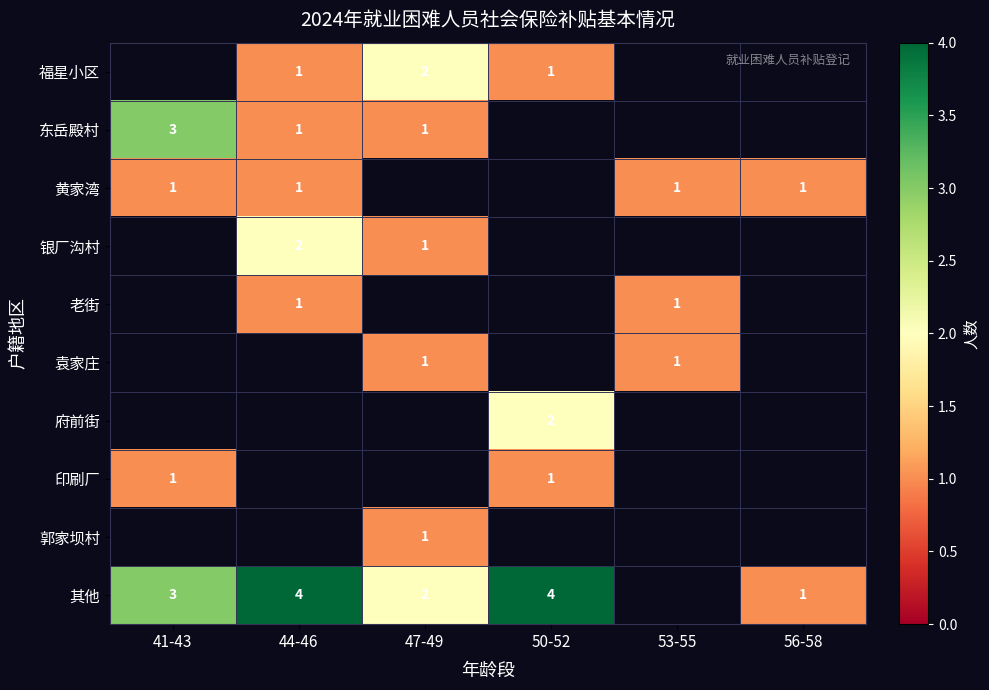

The value of 老街 at 44-46 is 1.6. True or false?

False